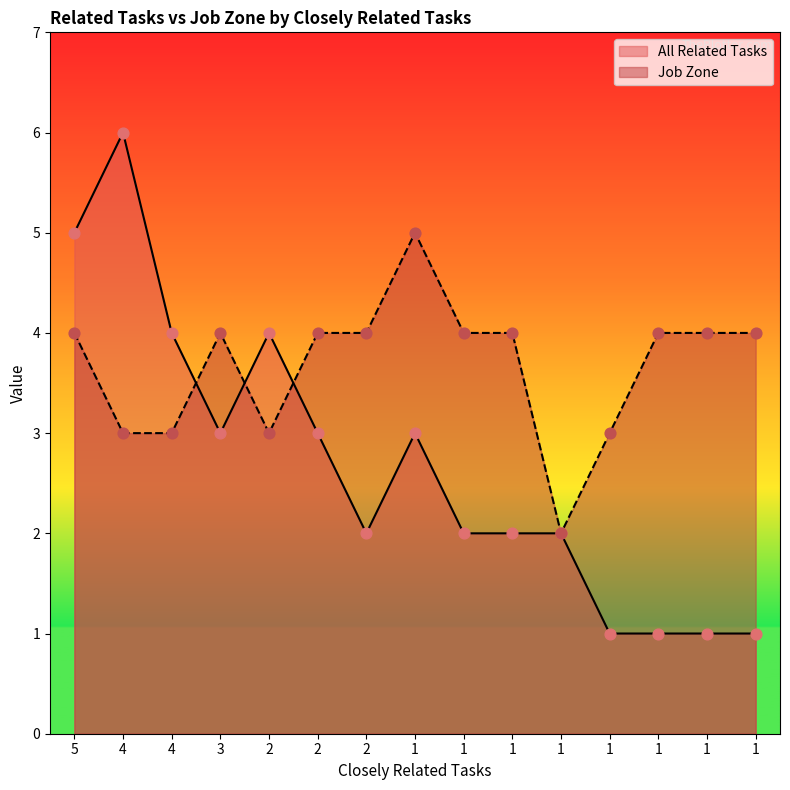

Which series contains the lowest Y value?

All Related Tasks